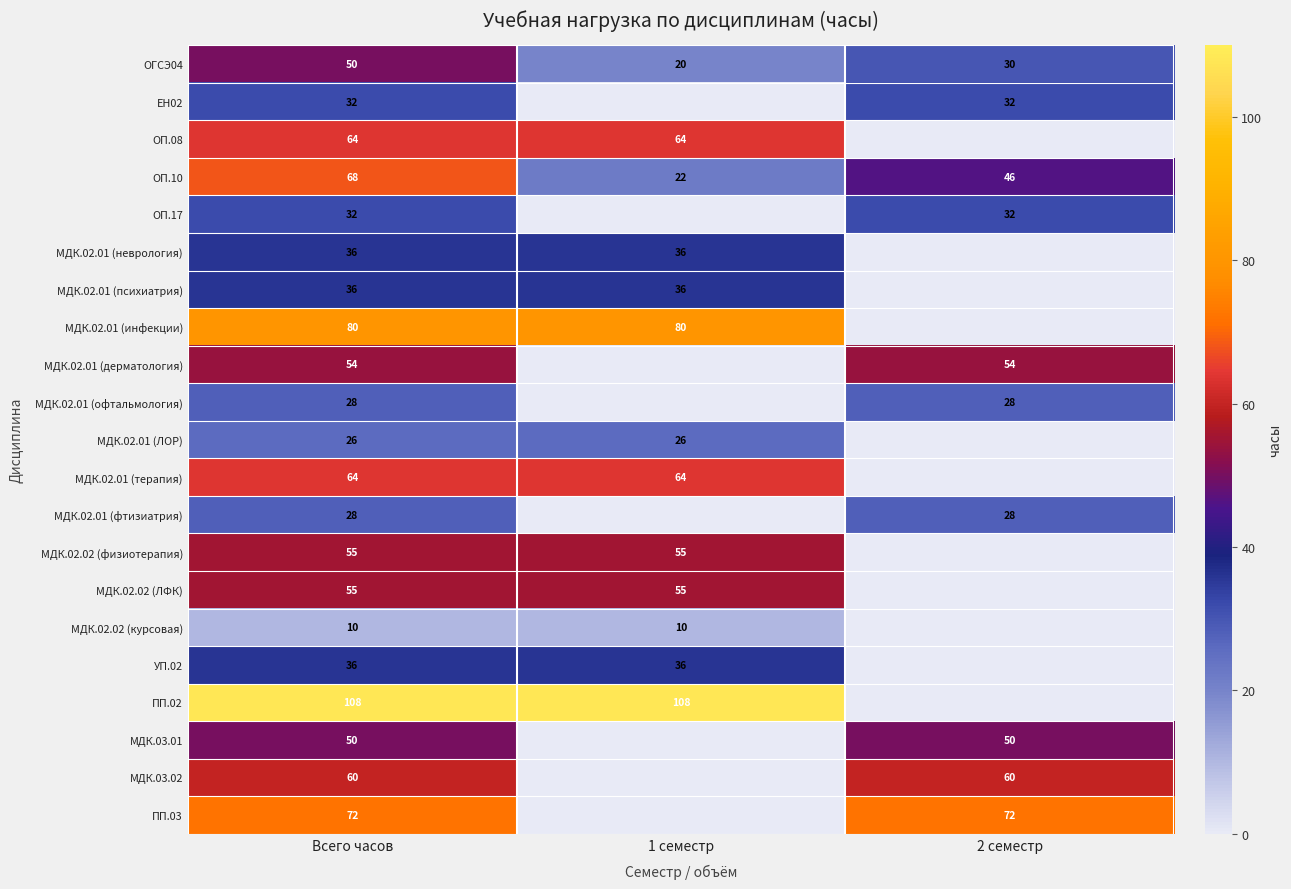

What is the spread (max minus min) of values at Всего часов?

98